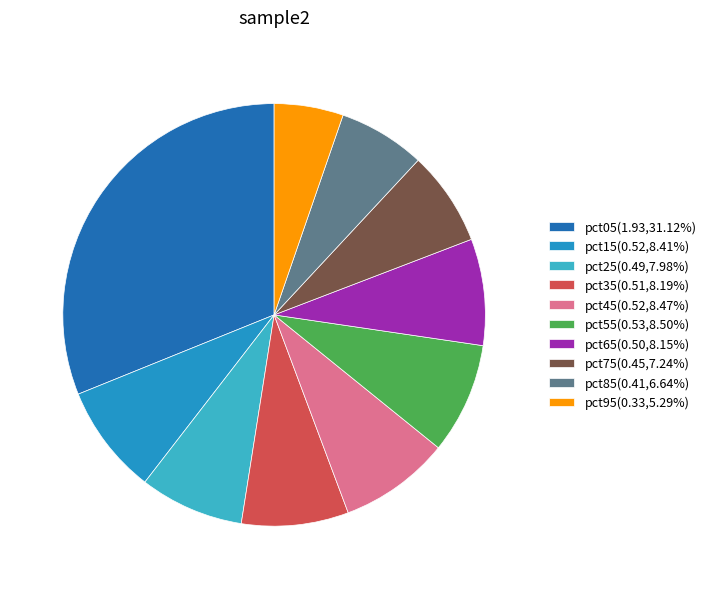

Is it true that pct75 is 1% of the pie?

False